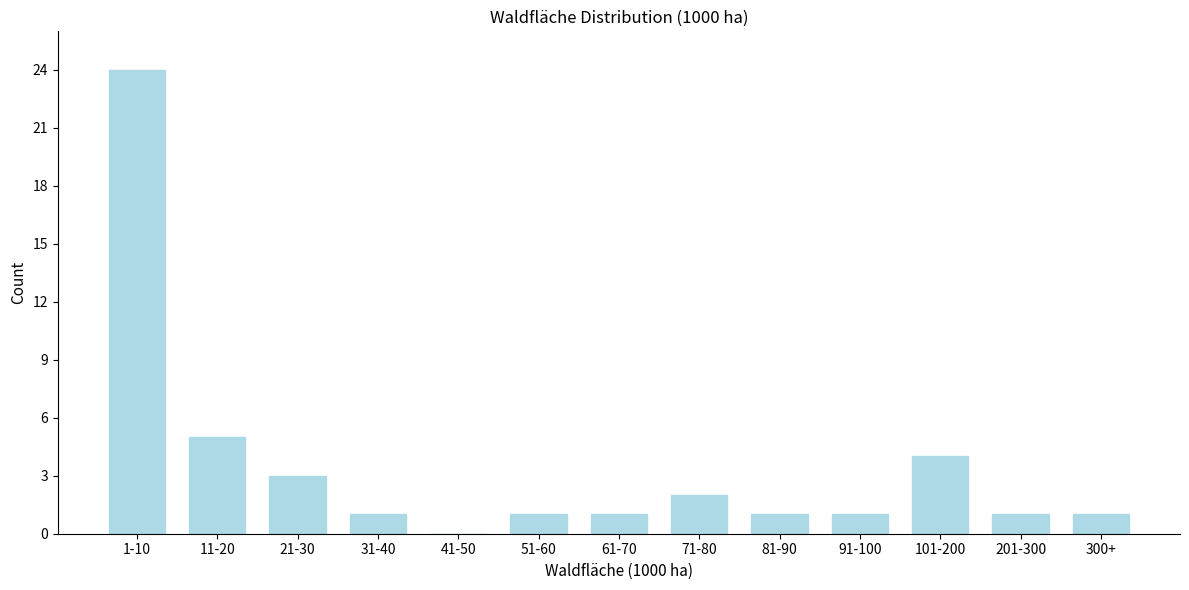

Reading left to right, transcribe all the data shown in this chart.

1-10=24	11-20=5	21-30=3	31-40=1	41-50=0	51-60=1	61-70=1	71-80=2	81-90=1	91-100=1	101-200=4	201-300=1	300+=1